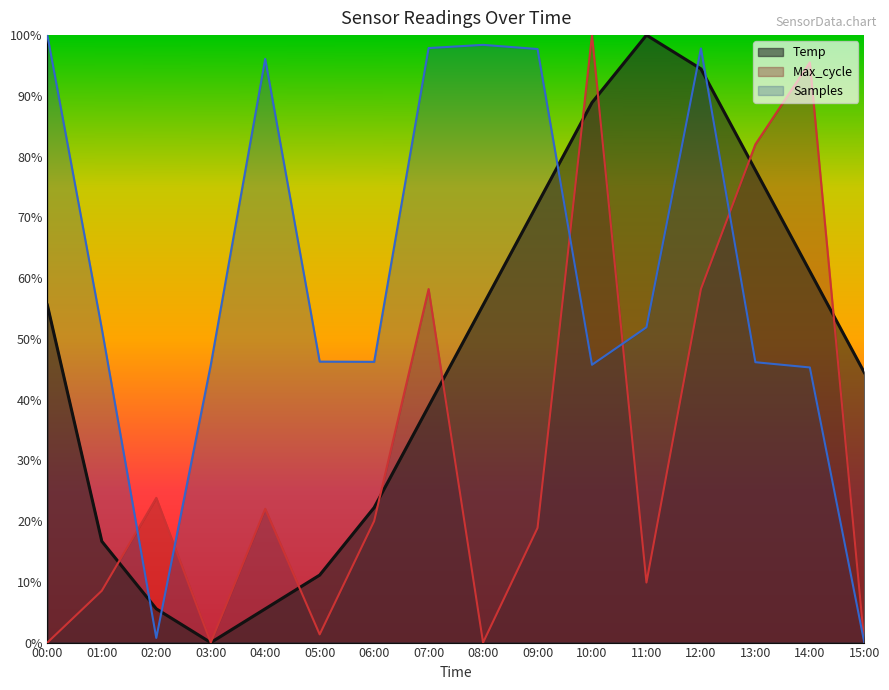

Rank the series by their average value, from highest to lowest.

Samples, Temp, Max_cycle